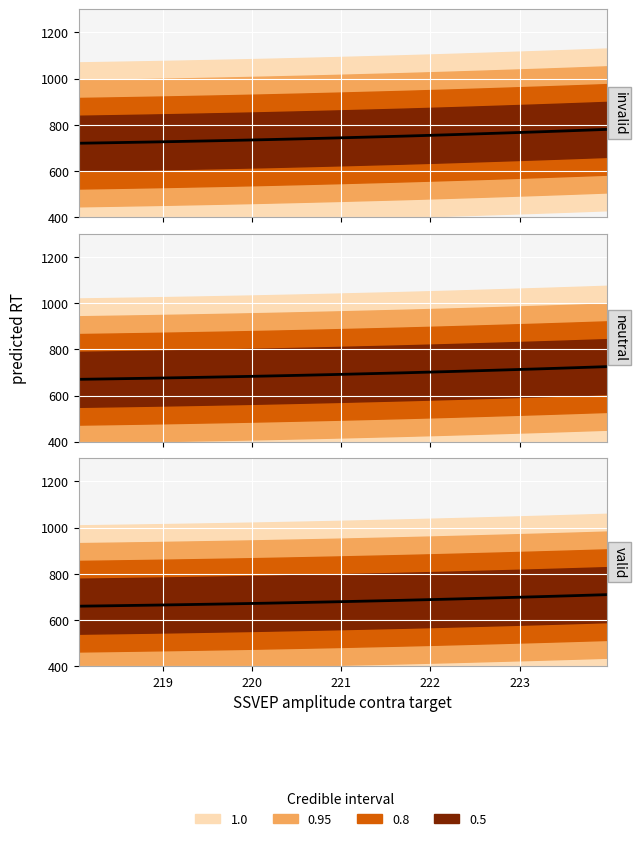

What is the average value?

746.0